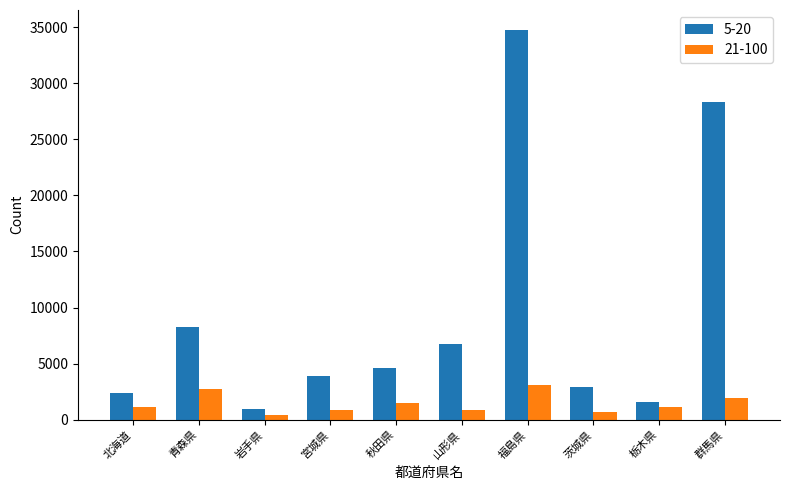

Which series has the largest range (max minus min)?

5-20